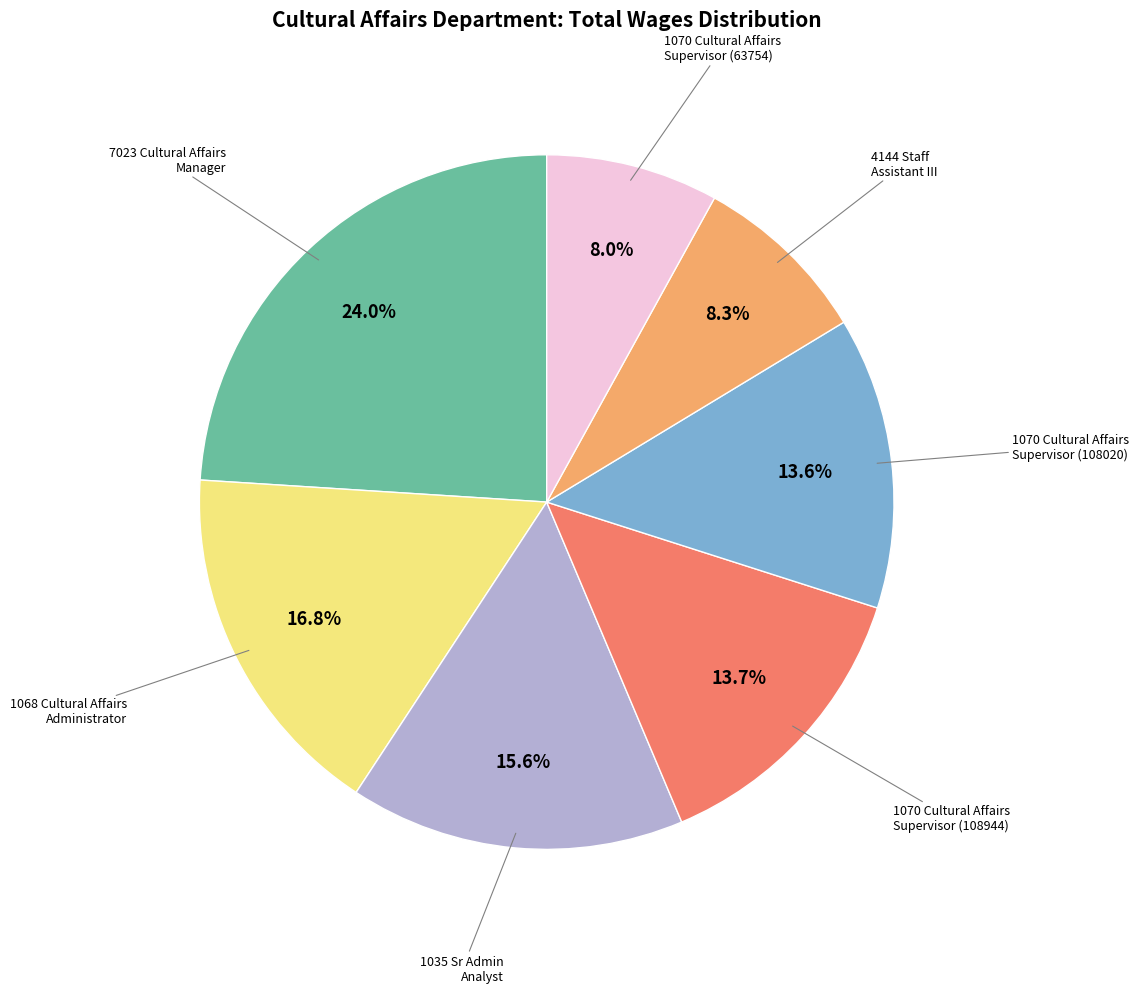

Is there any slice that represents more than half of the pie?

No